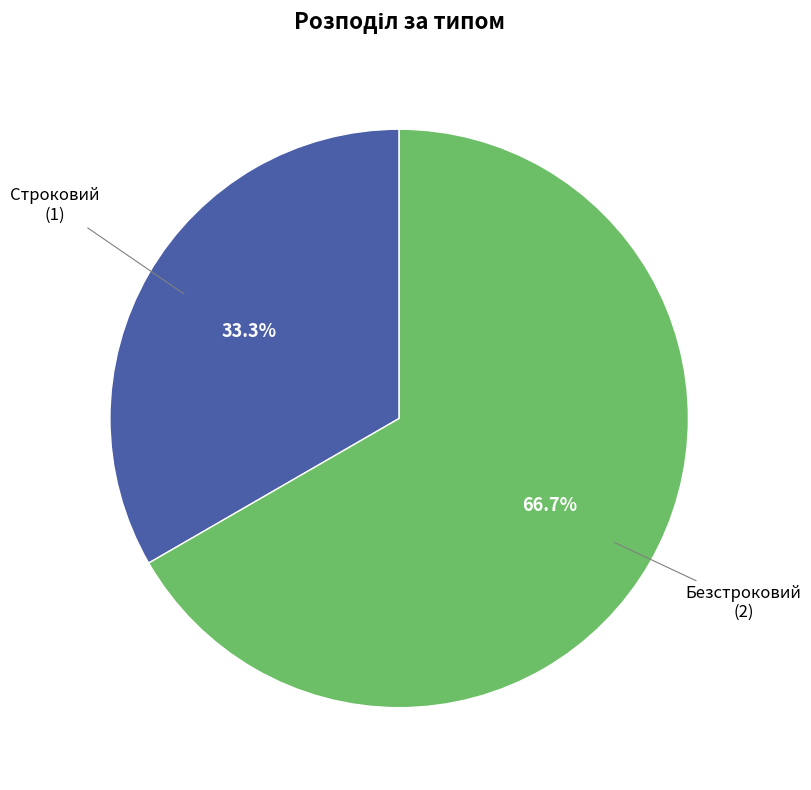

How many segments does this pie chart have?

2